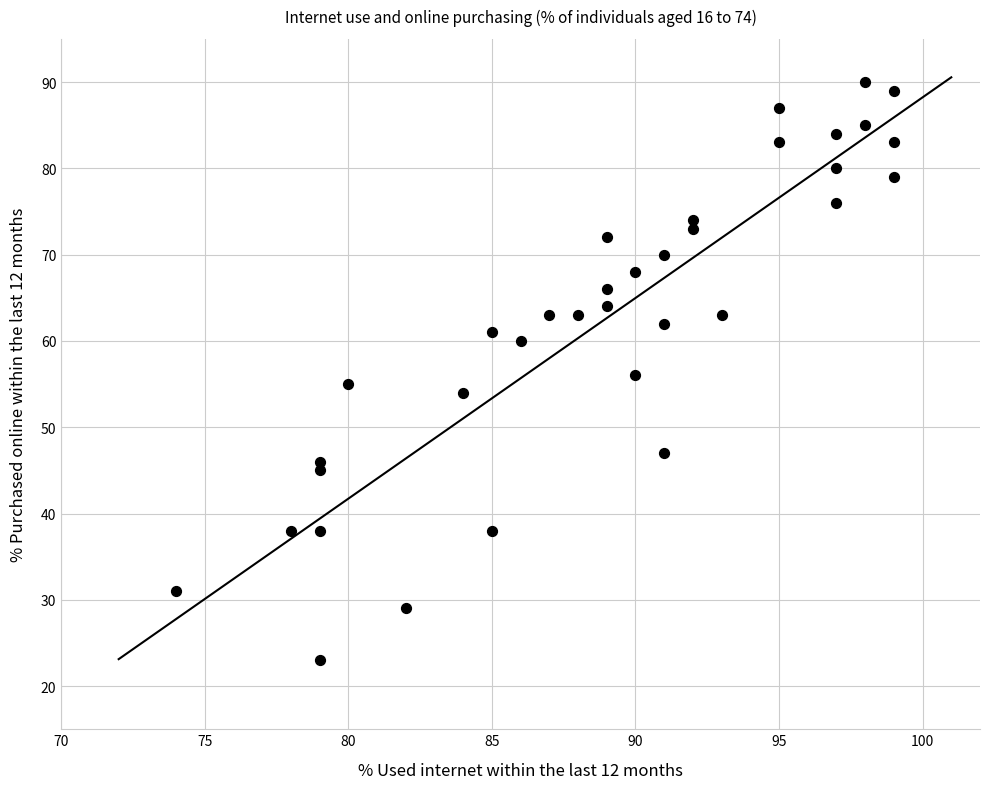

What is the range of Y values (max minus min)?

67